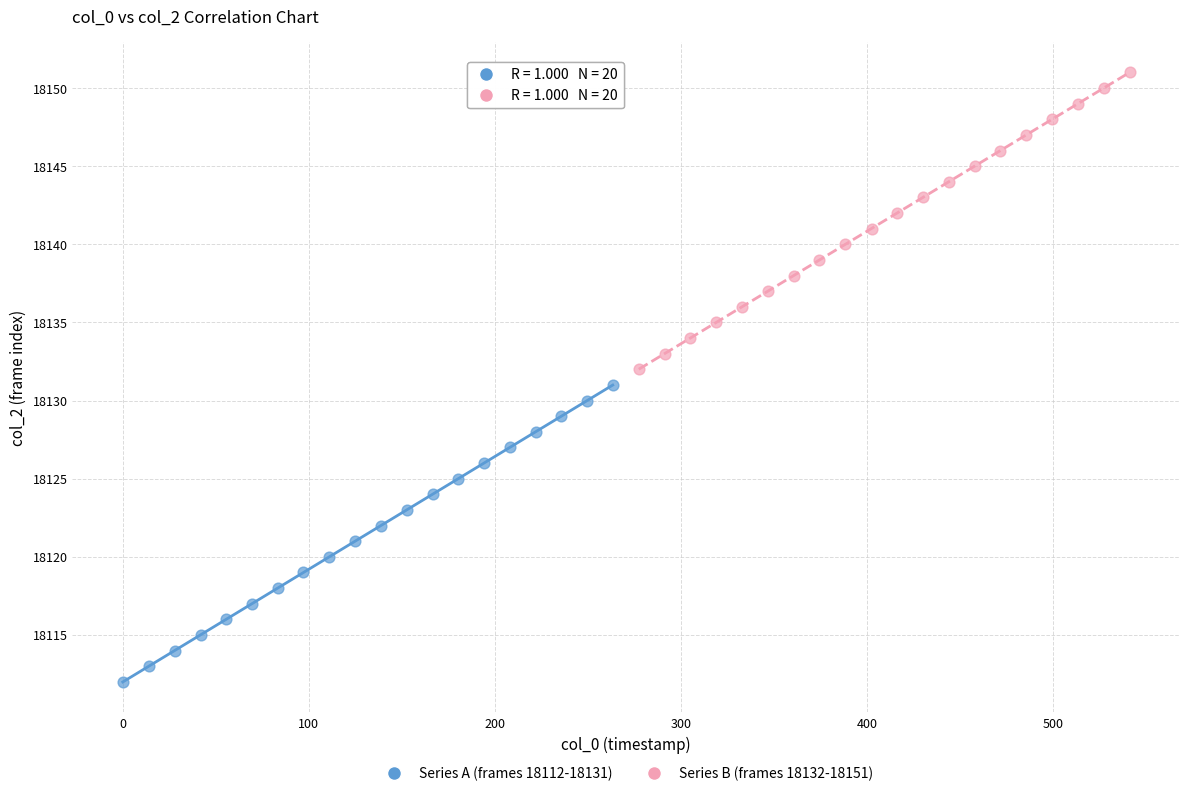

Which series contains the lowest Y value?

Series A (frames 18112-18131)